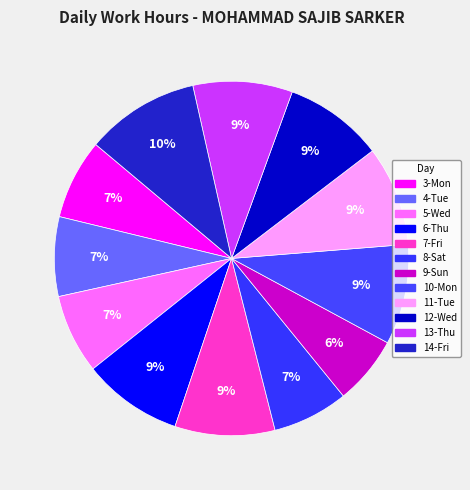

To the nearest percent, what percentage of the pie is 14-Fri?

10%